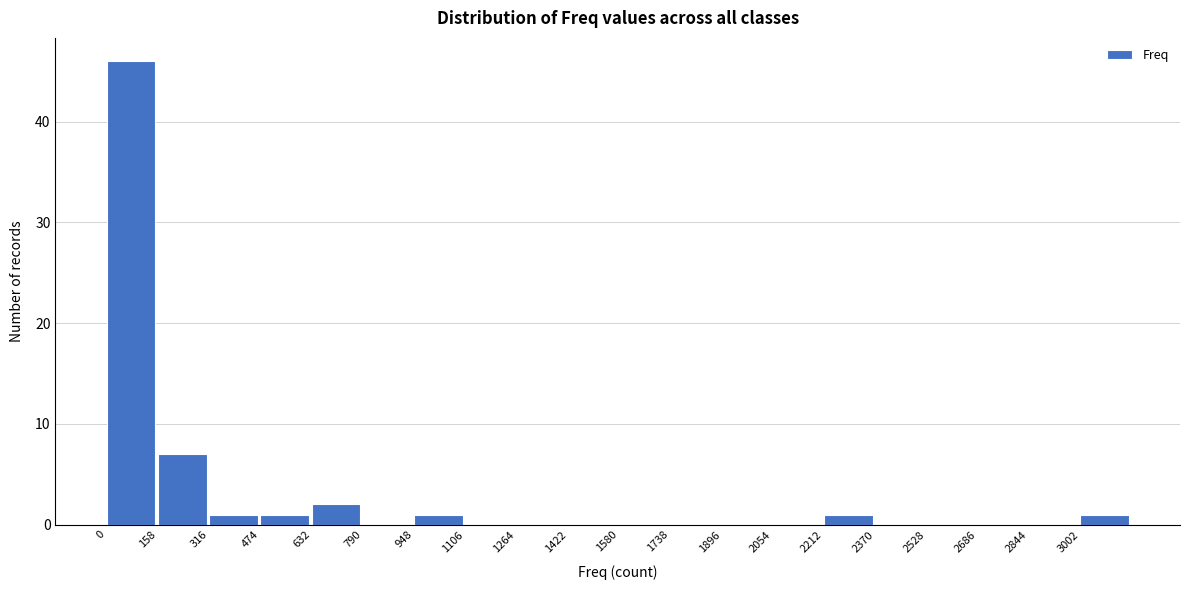

Reading left to right, transcribe this chart: for each bar, give the range it covers on the x-axis and its height. Neither the bar edges nor the heights are printed on the chart, so give them approximately, as read against the axes.

0 to 158: 46
158 to 316: 7
316 to 474: 1
474 to 632: 1
632 to 790: 2
790 to 948: 0
948 to 1106: 1
1106 to 1264: 0
1264 to 1422: 0
1422 to 1580: 0
1580 to 1738: 0
1738 to 1896: 0
1896 to 2054: 0
2054 to 2212: 0
2212 to 2370: 1
2370 to 2528: 0
2528 to 2686: 0
2686 to 2844: 0
2844 to 3002: 0
3002 to 3160: 1